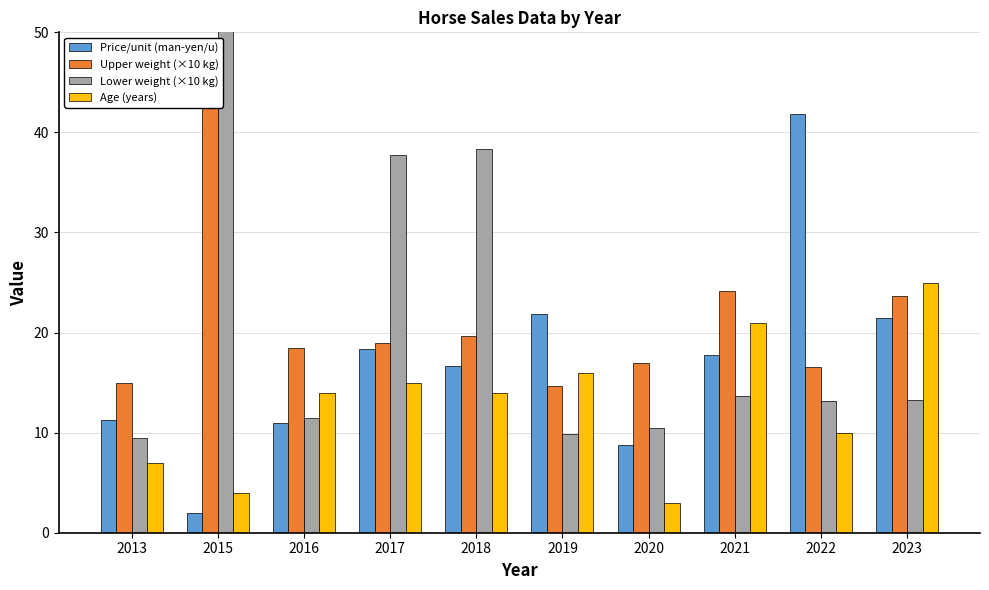

Where does the Upper weight (×10 kg) series first go above 19?

2015